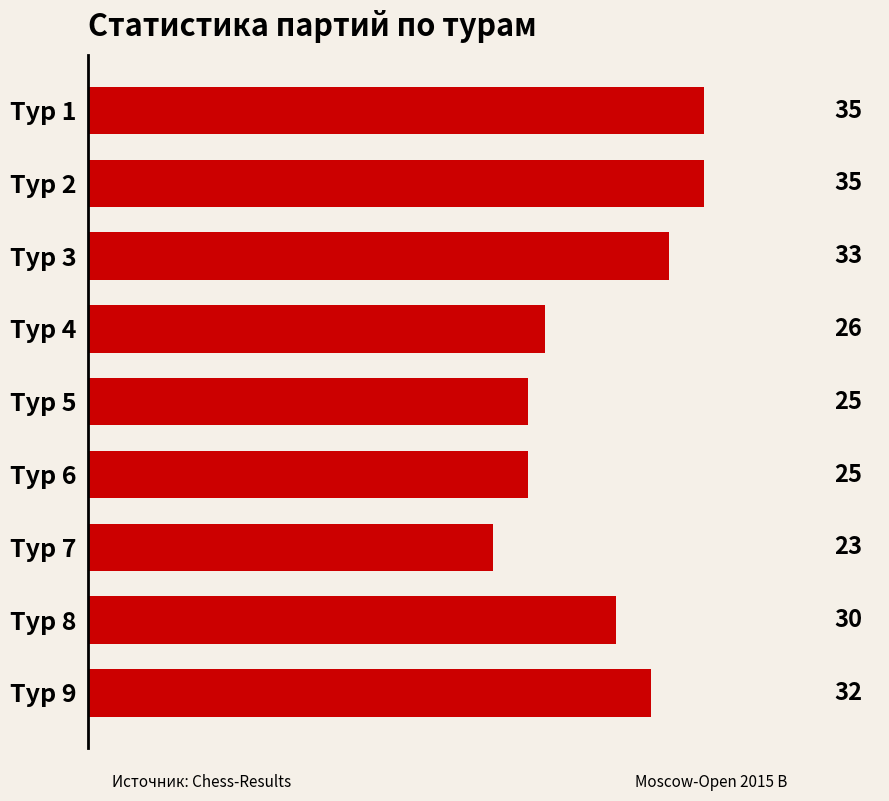

What is the maximum value shown in the chart?

35